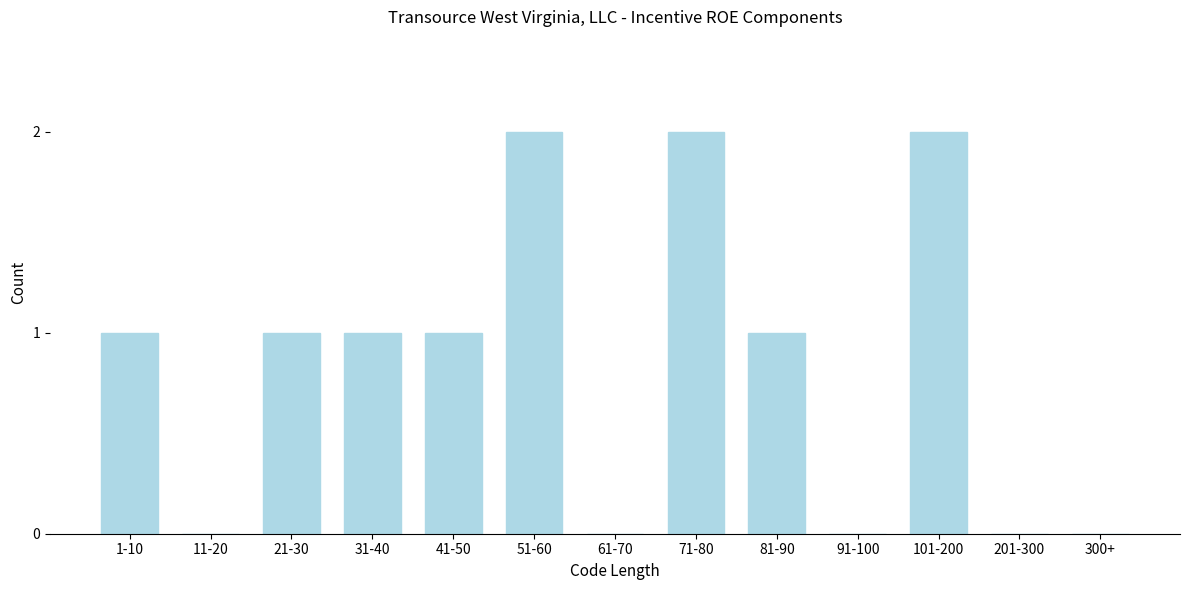

Reading left to right, what are all the values shown in this chart?

1-10=1	11-20=0	21-30=1	31-40=1	41-50=1	51-60=2	61-70=0	71-80=2	81-90=1	91-100=0	101-200=2	201-300=0	300+=0